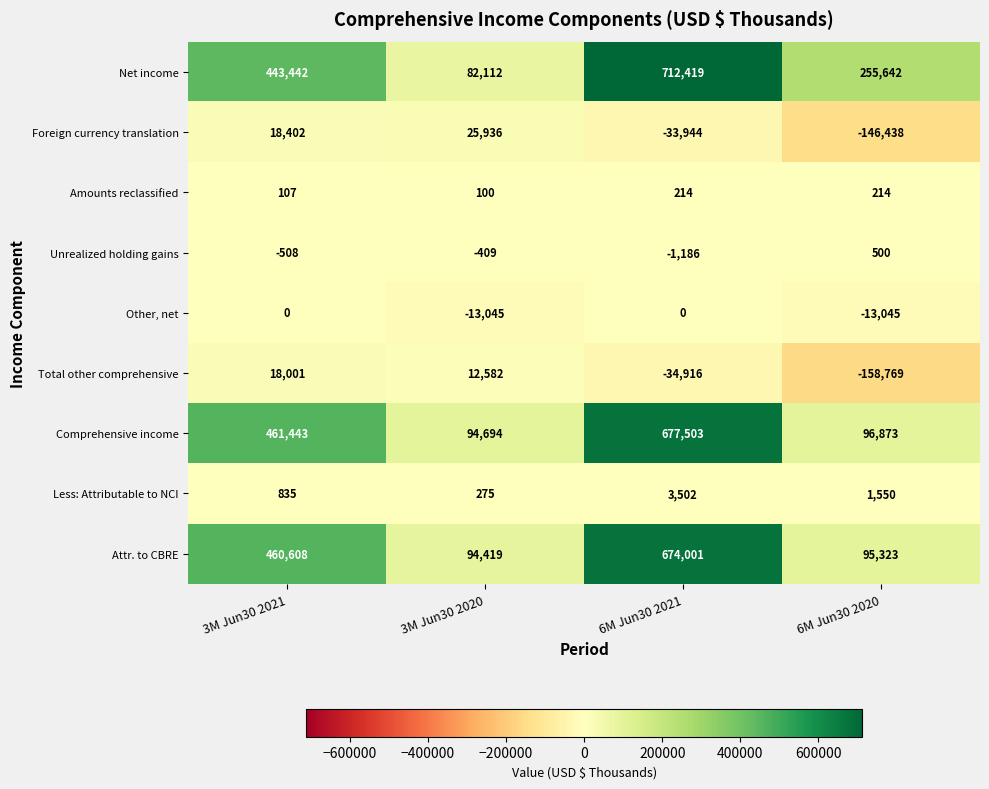

What is the difference between the maximum and second lowest values in the Other, net series?

13045